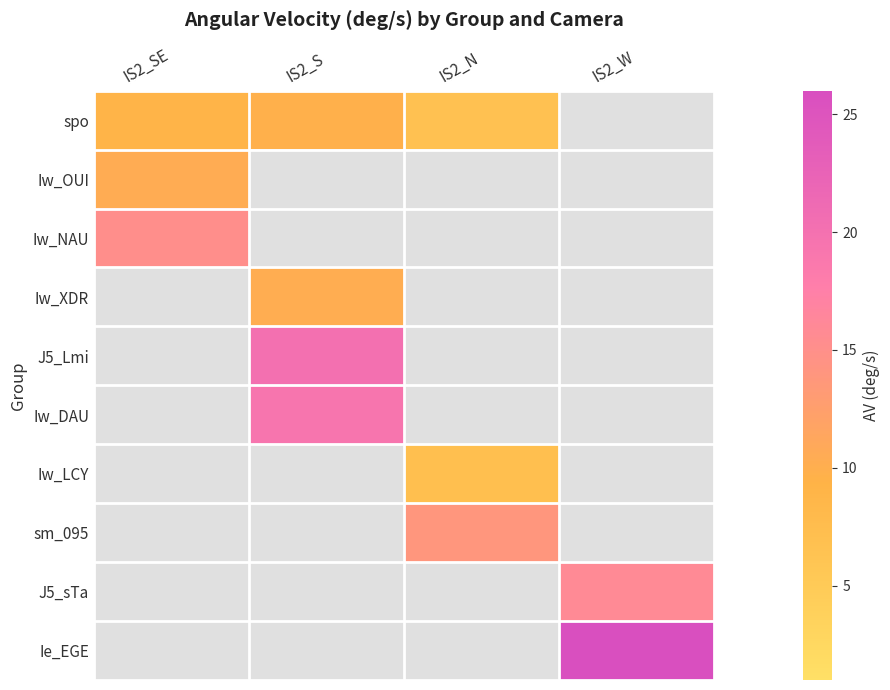

Which series has the largest range (max minus min)?

spo